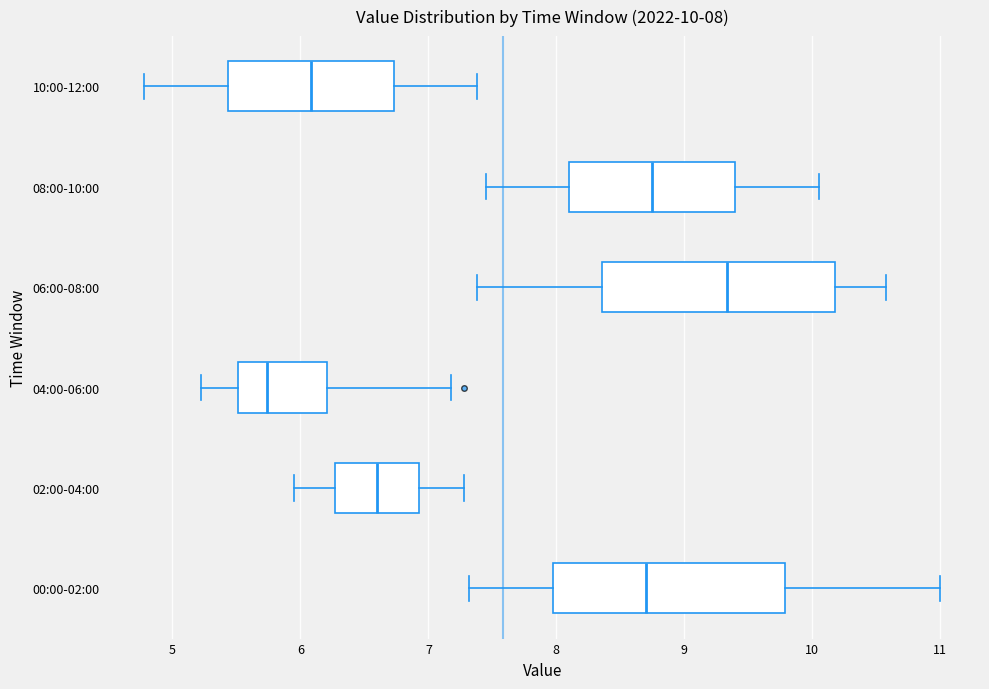

Which box's median line is the furthest to the right?

06:00-08:00